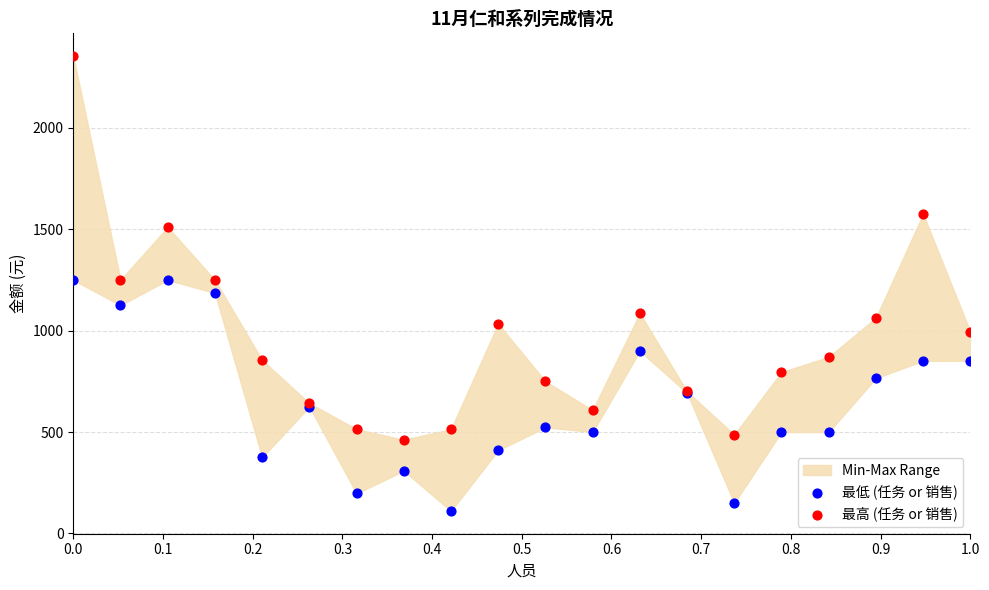

Which series reaches the minimum Y coordinate?

最低 (任务 or 销售)